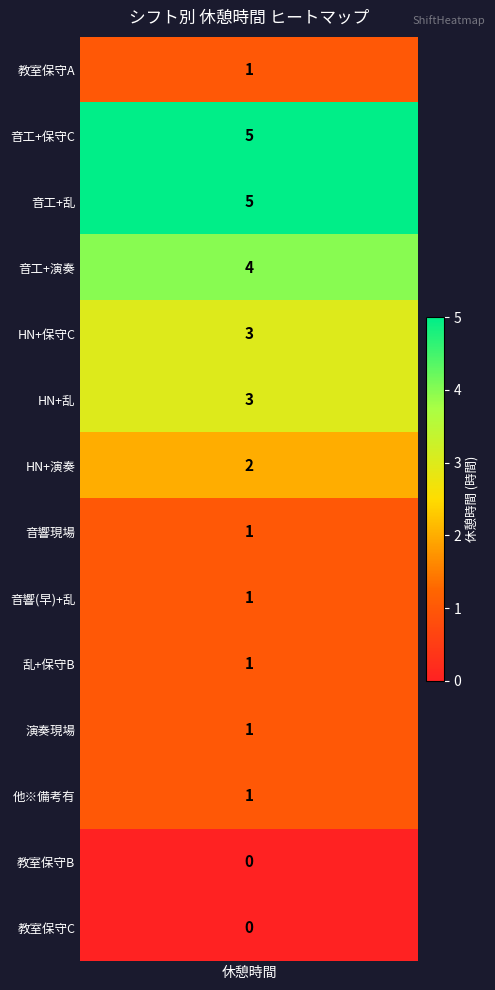

What is the sum of the values at 13 and 6?

2